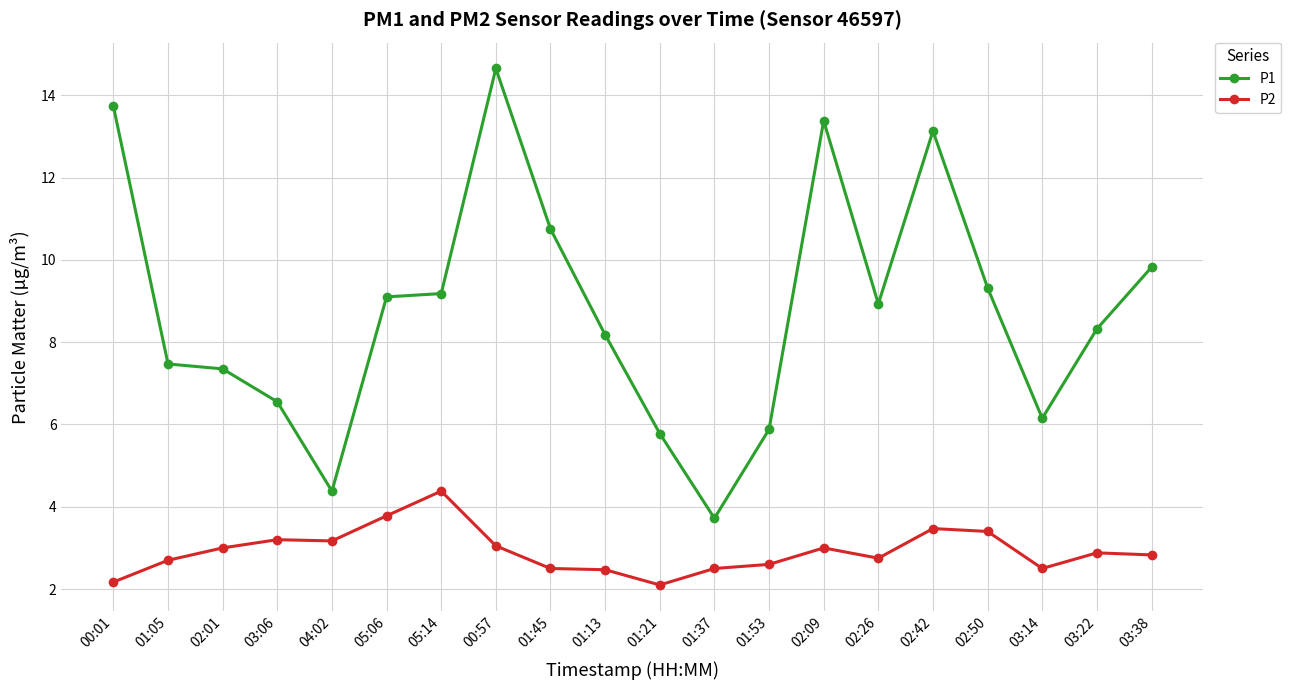

True or false: P1 and P2 intersect in this chart.

False